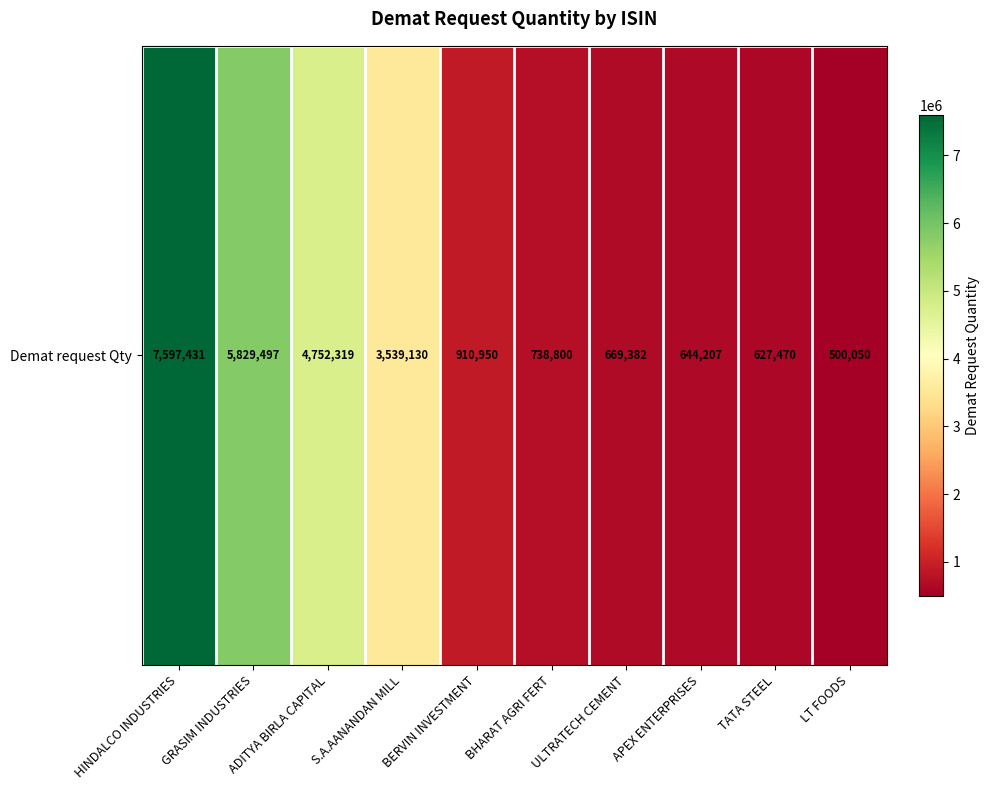

At which label is the value closest to 4048740?

S.A.AANANDAN MILL